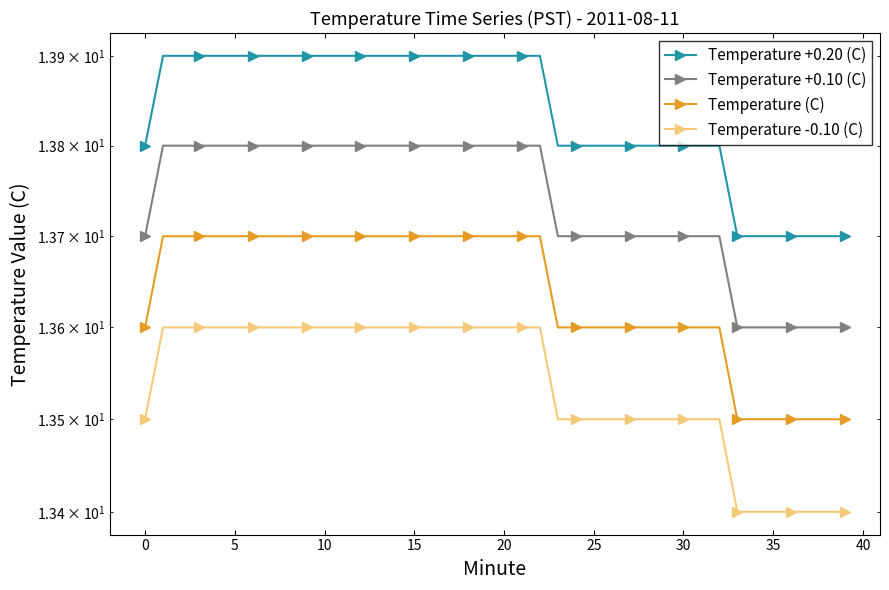

What is the highest value of the Temperature +0.10 (C) series?

13.8